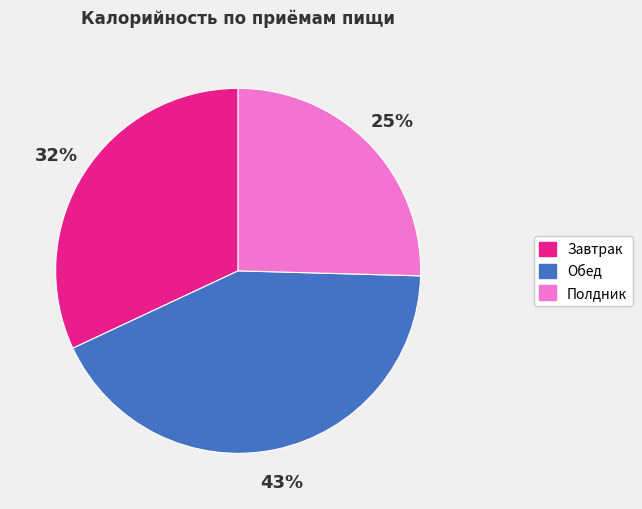

Which slice is the largest?

Обед